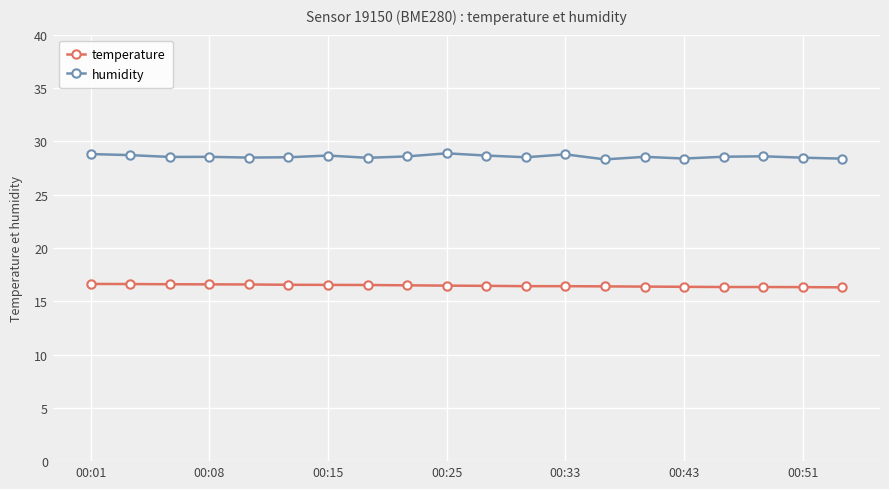

True or false: humidity and temperature intersect in this chart.

False